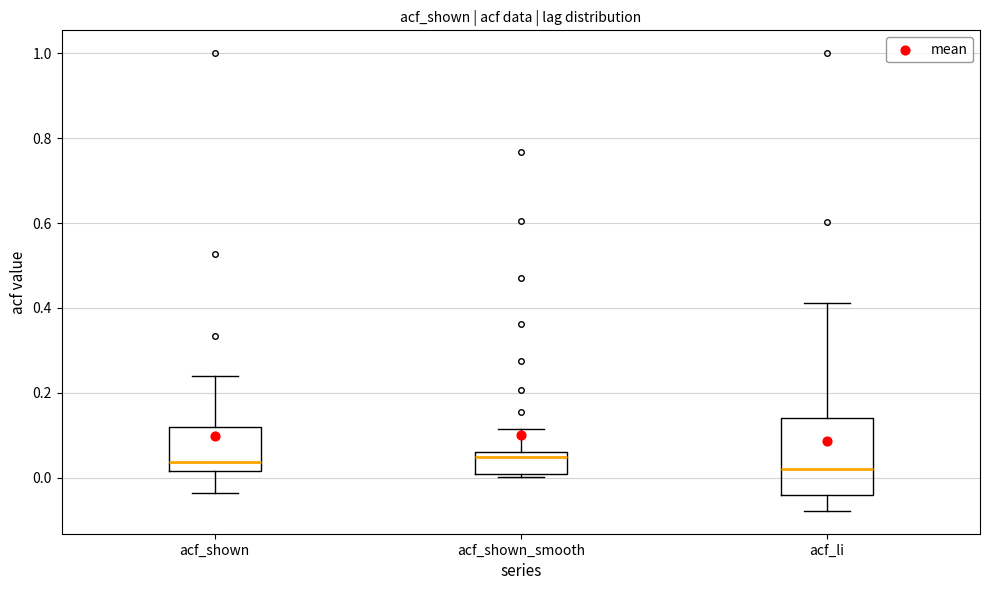

Where does the lower whisker of the box for acf_li end on the y-axis? The values are not printed on the chart, so give them approximately, as read against the axis.

-0.08